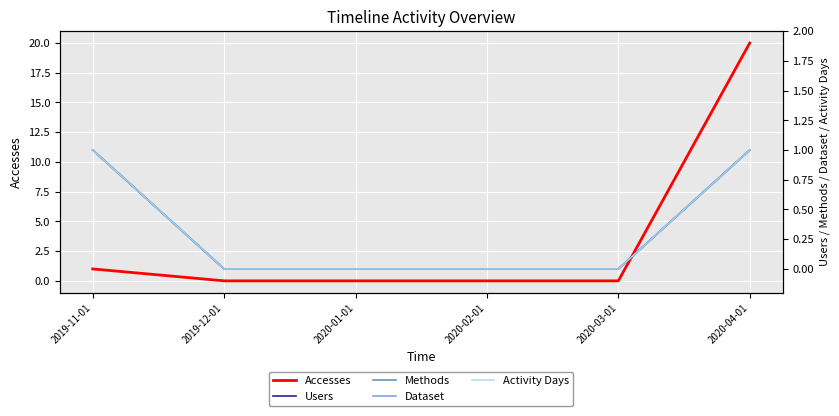

True or false: Dataset and Activity Days intersect in this chart.

False